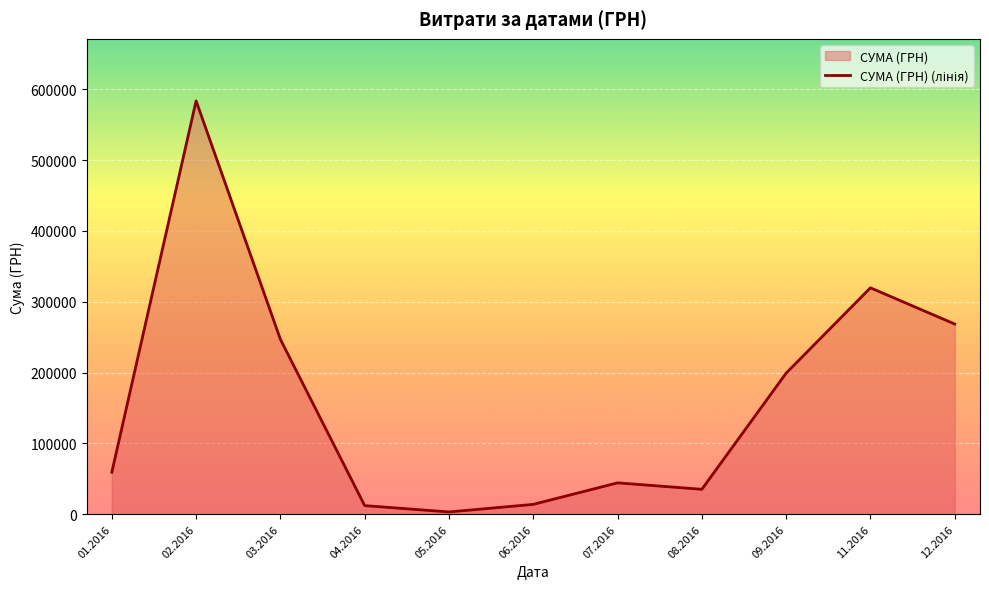

List the labels in order of value, largest first.

02.2016, 11.2016, 12.2016, 03.2016, 09.2016, 01.2016, 07.2016, 08.2016, 06.2016, 04.2016, 05.2016